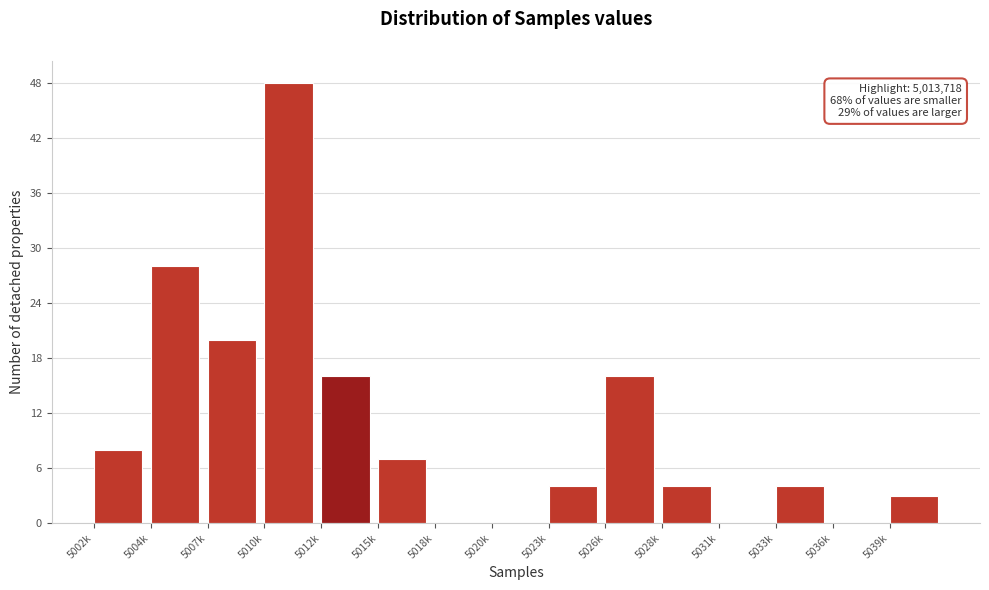

Reading left to right, what are all the values shown in this chart?

5002k=8	5004k=28	5007k=20	5010k=48	5012k=16	5015k=7	5018k=0	5020k=0	5023k=4	5026k=16	5028k=4	5031k=0	5033k=4	5036k=0	5039k=3